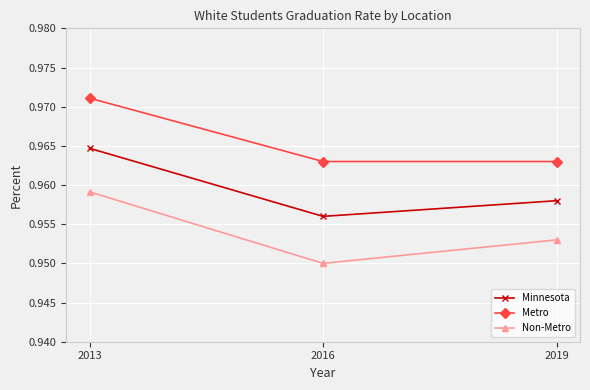

What is the sum of all Metro values?

2.9